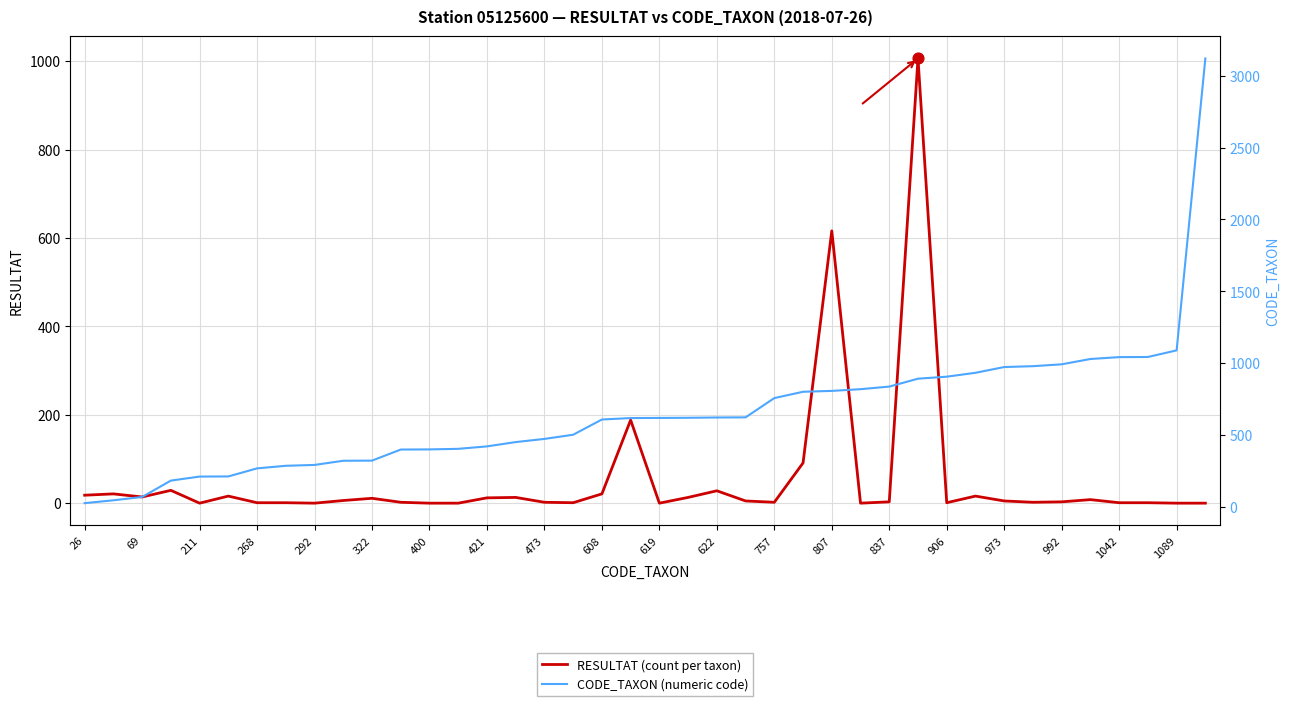

Is the value of RESULTAT (count per taxon) at 973 greater than the value of CODE_TAXON (numeric code) at 622?

No